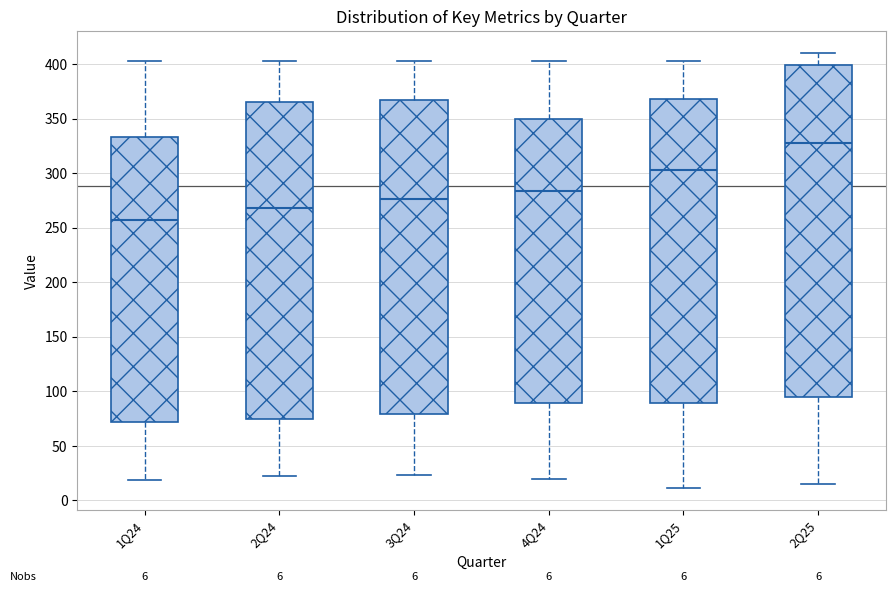

Comparing the boxes themselves (not the whiskers), which one is the tallest?

2Q25